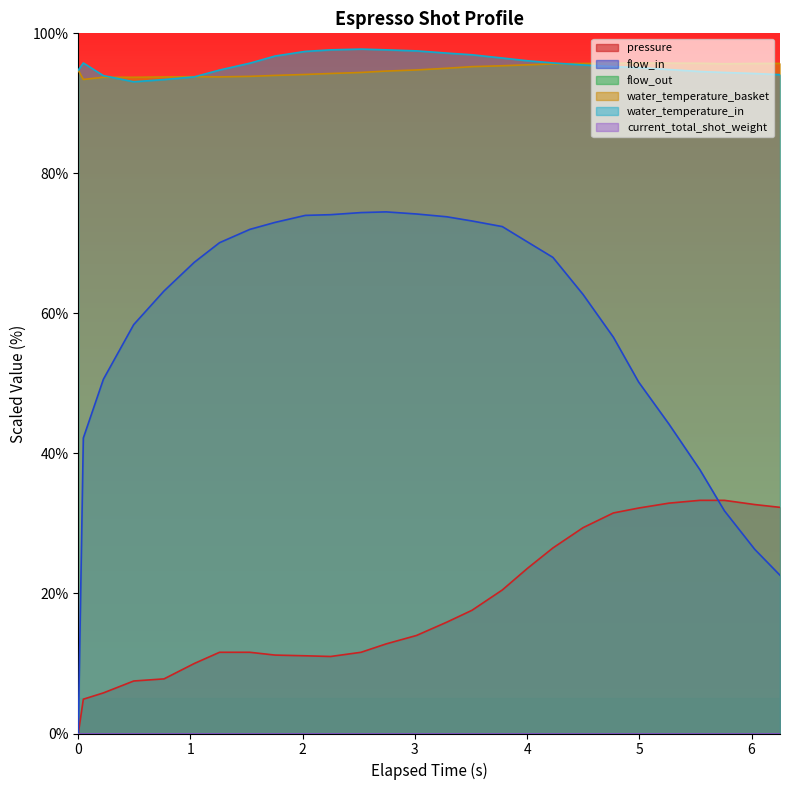

What is the total value across all series at 0.224?

244.1